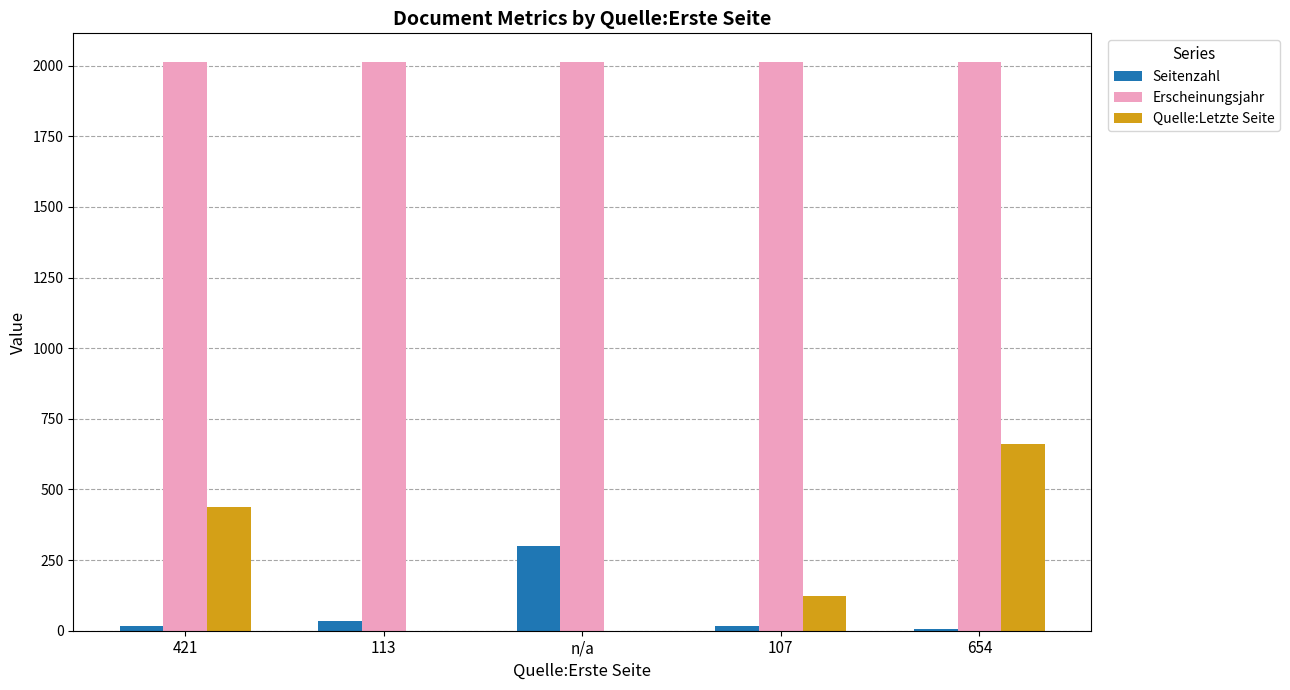

What are all the series names shown in the legend?

Seitenzahl, Erscheinungsjahr, Quelle:Letzte Seite